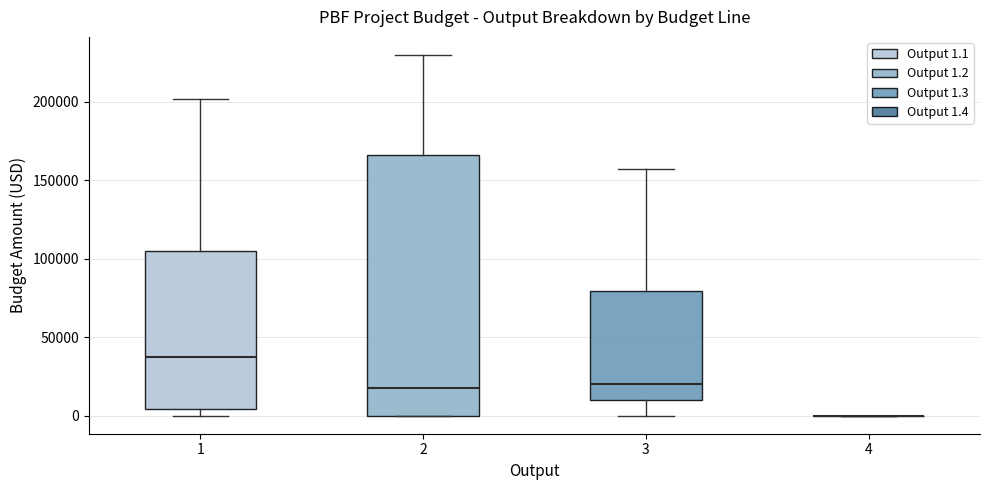

Reading left to right, transcribe this box plot: for each box, give where its median line is, the range the box spans, and where its two whiskers end, as read against the y-axis. The values are not printed on the chart, so give them approximately, as read against the axis.

1: median 35000, box 5000 to 105000, whiskers 0 to 200000
2: median 20000, box 0 to 165000, whiskers 0 to 230000
3: median 20000, box 10000 to 80000, whiskers 0 to 160000
4: box collapsed to a line at 0, whiskers 0 to 0